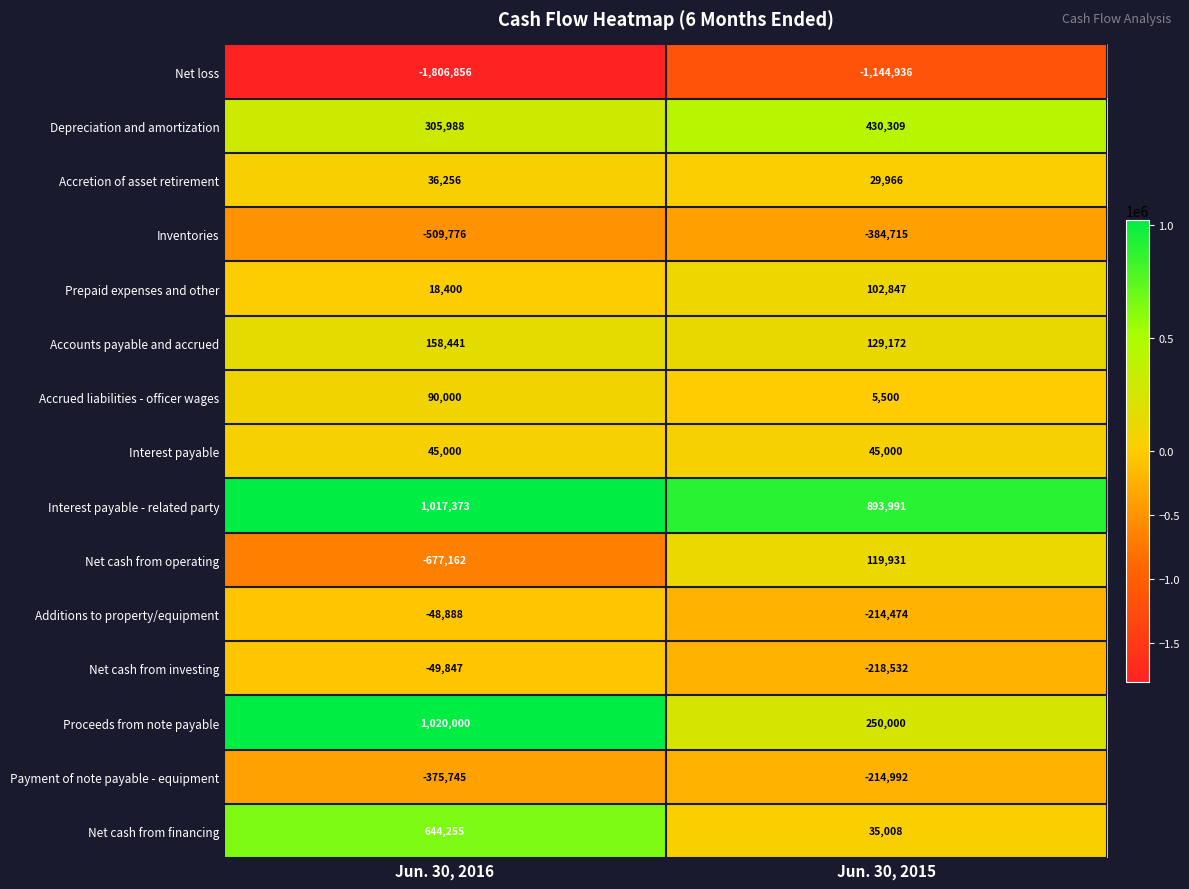

Which category has the highest value across all series?

Jun. 30, 2016